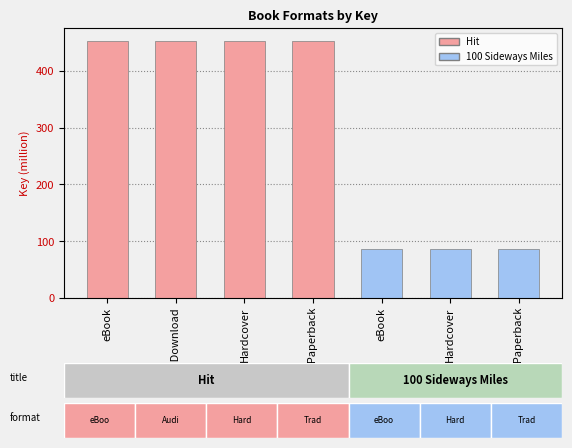

Is it true that the value at eBook is 22.2?

False